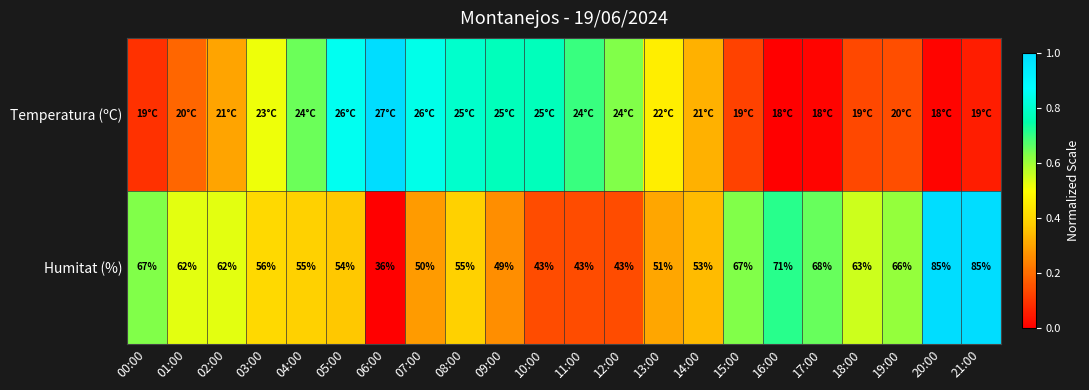

At how many categories does at least one series exceed 0?

22